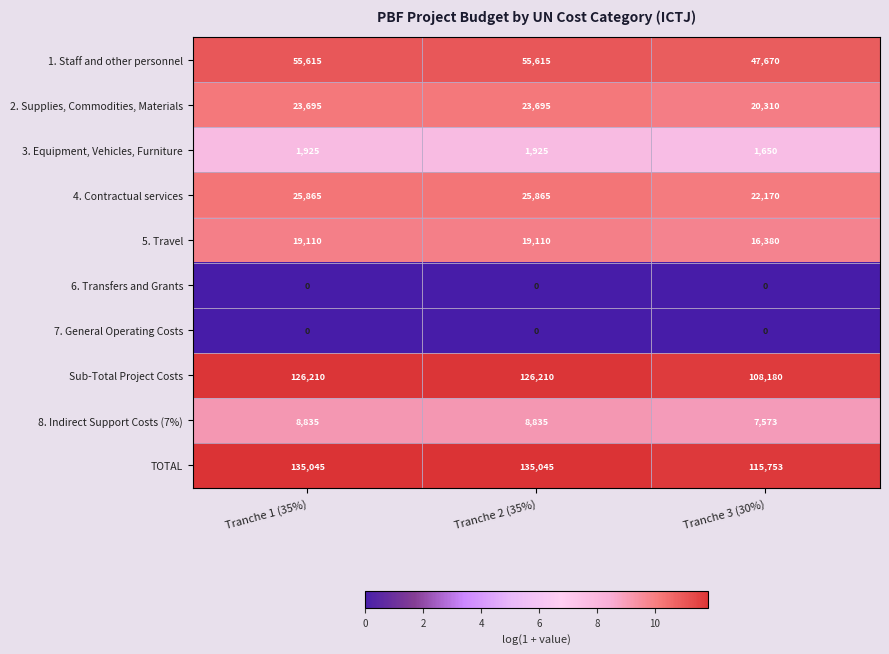

What is the greatest value displayed?

135045